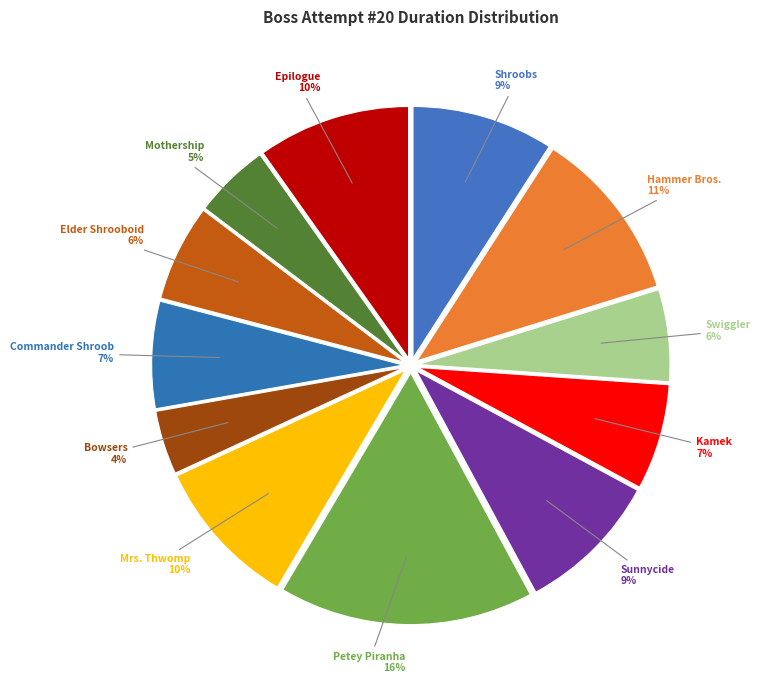

What is the ratio of the value at Shroobs to the value at Sunnycide?

1.0